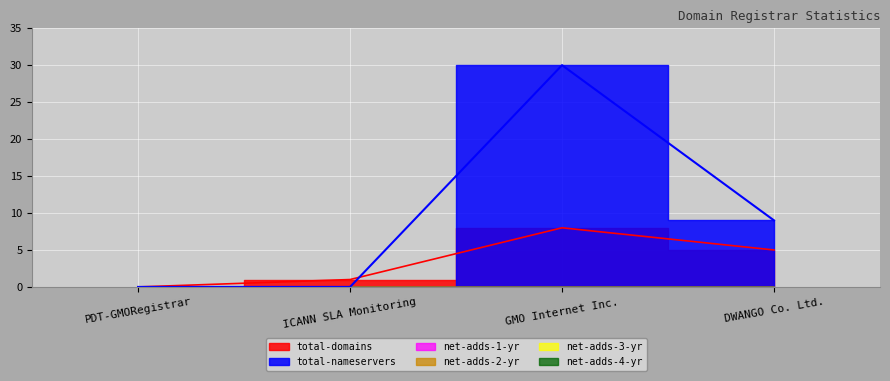

List the series in order of their peak value, highest first.

total-nameservers, total-domains, net-adds-1-yr, net-adds-2-yr, net-adds-3-yr, net-adds-4-yr